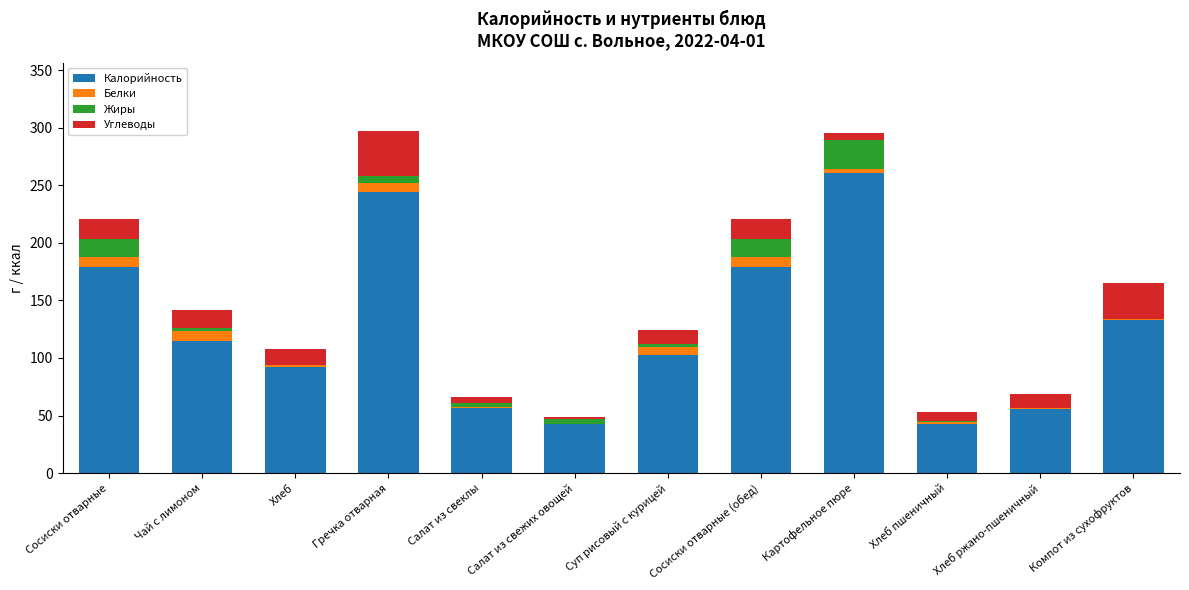

Are the bars grouped side by side (vs. stacked)?

No